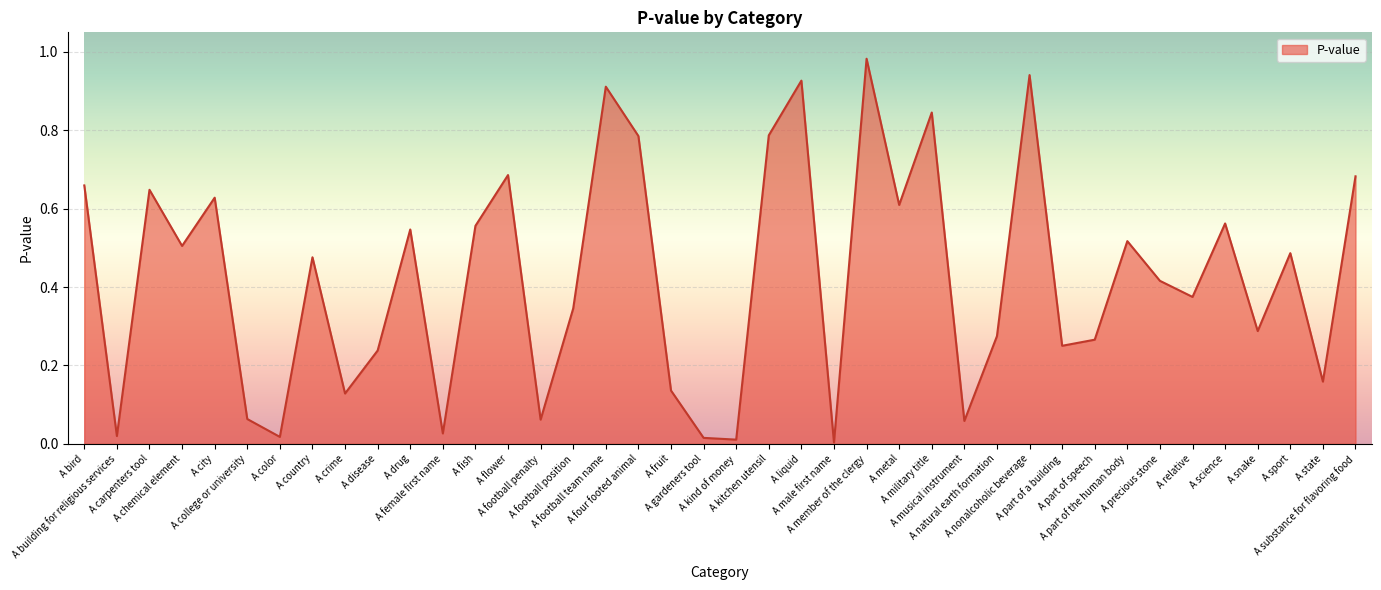

Count the number of data series in this chart.

1